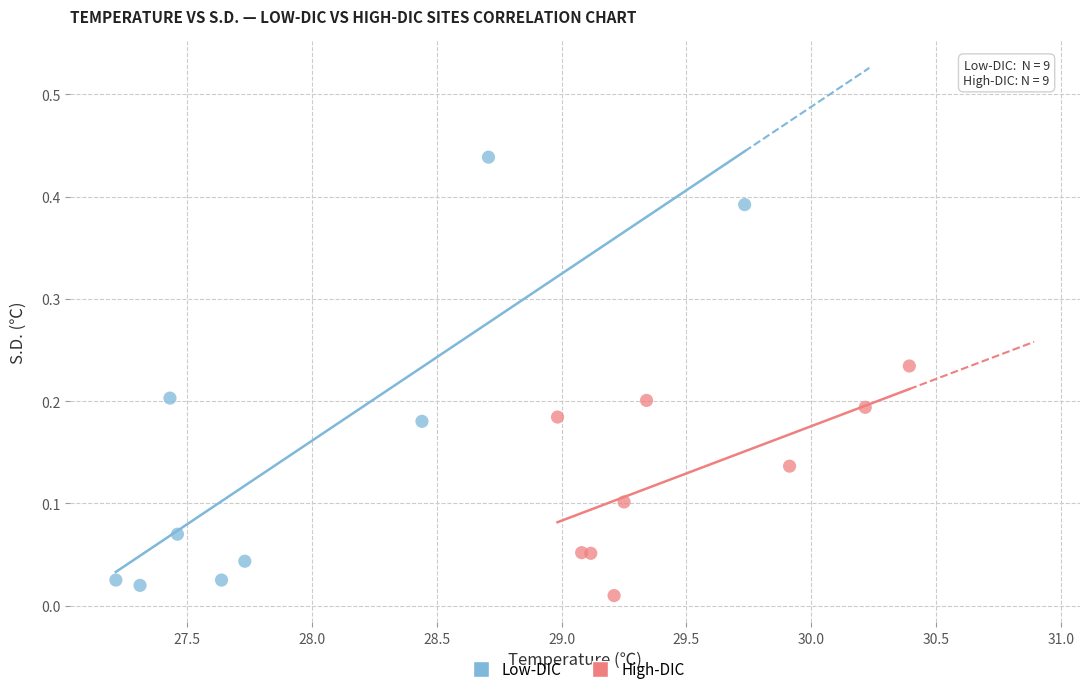

Which series has the largest Y range (max minus min)?

Low-DIC